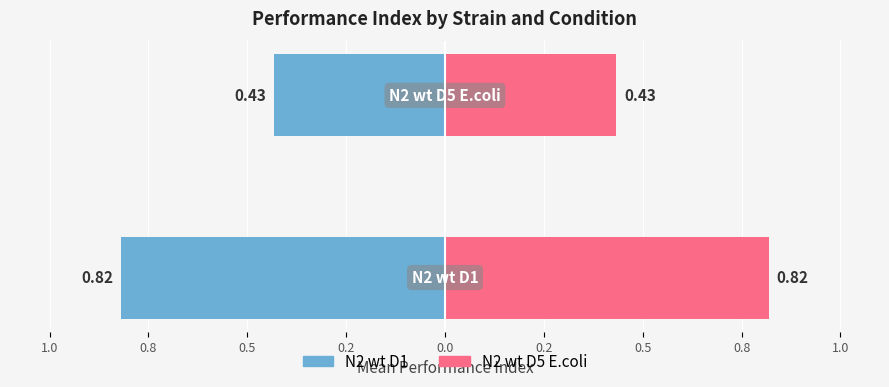

Rank the series by their average value, from lowest to highest.

N2 wt D1, N2 wt D5 E.coli